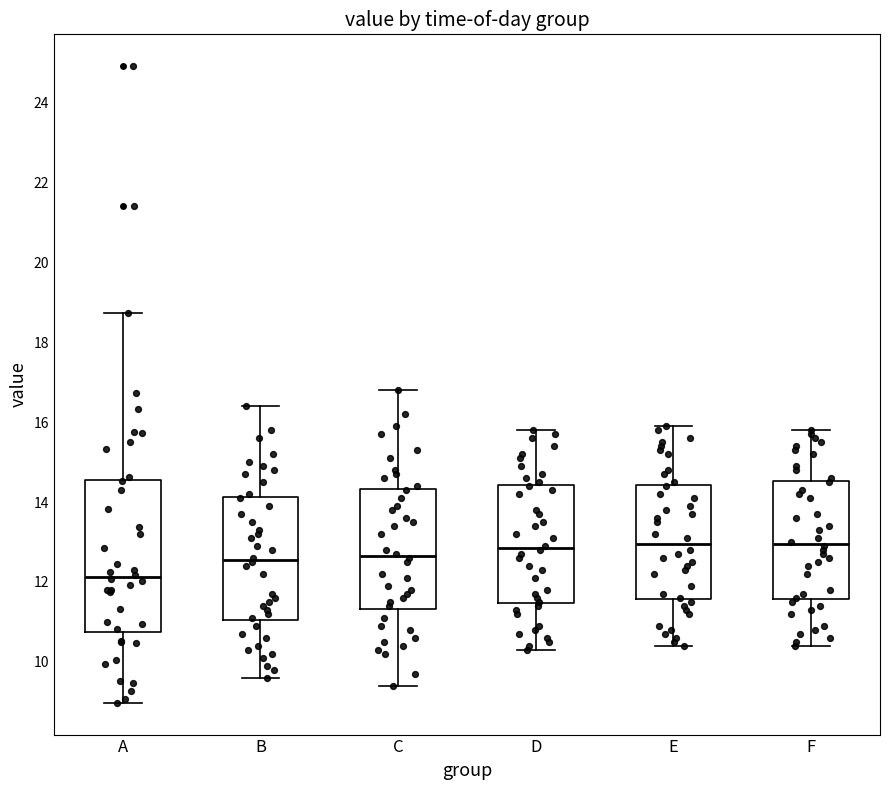

Where is the lower edge of the box for A on the y-axis? The values are not printed on the chart, so give them approximately, as read against the axis.

10.8